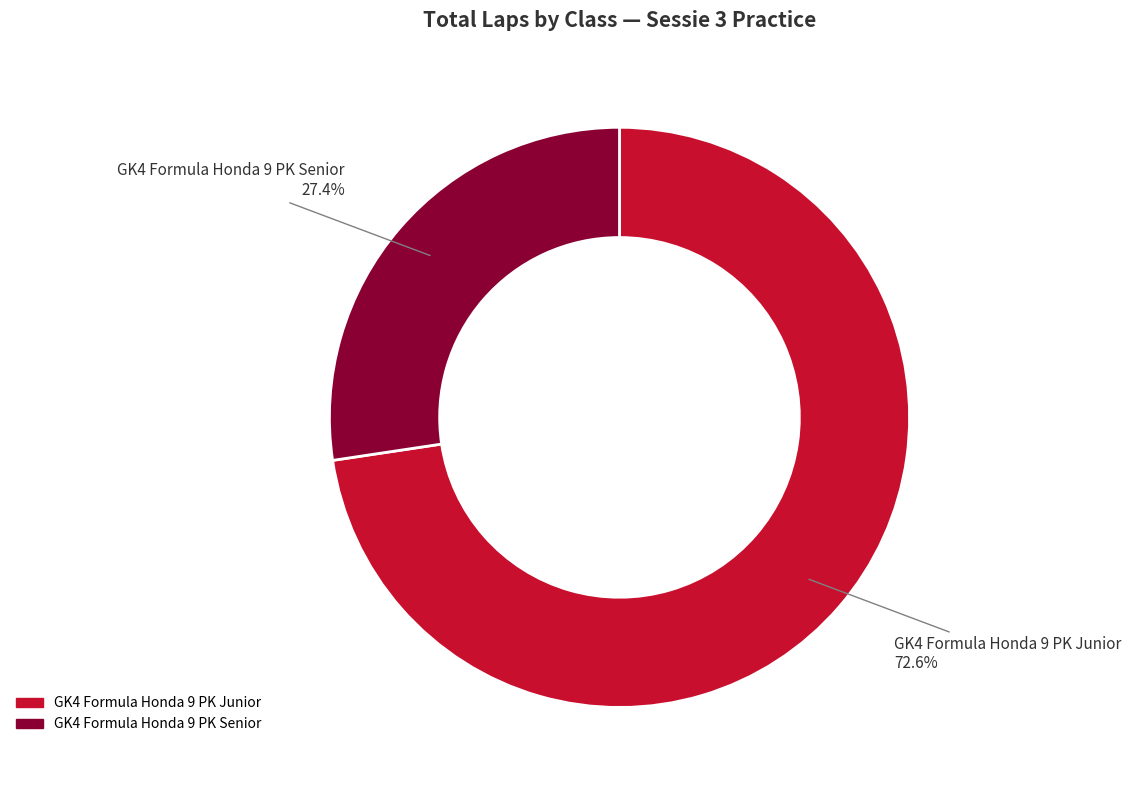

To the nearest percent, what percentage of the pie is GK4 Formula Honda 9 PK Junior?

73%